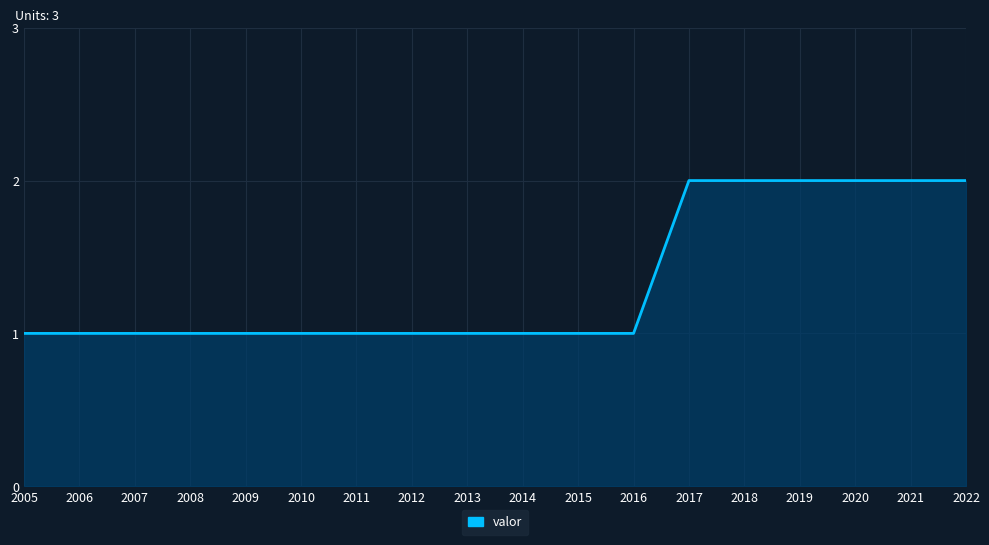

How many categories are shown in the chart?

18